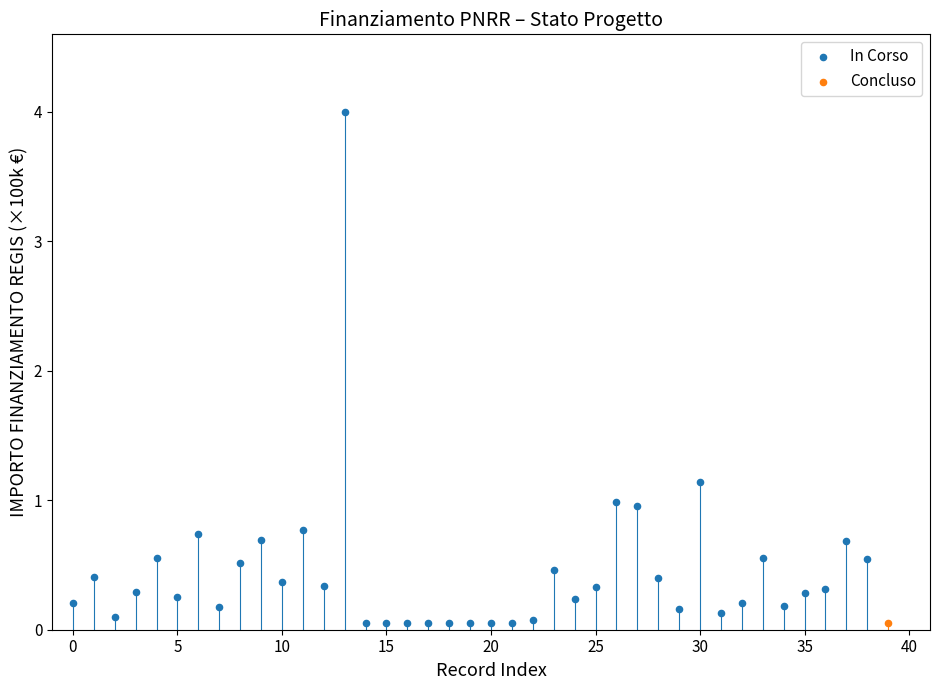

What are all the series names shown in the legend?

In Corso, Concluso